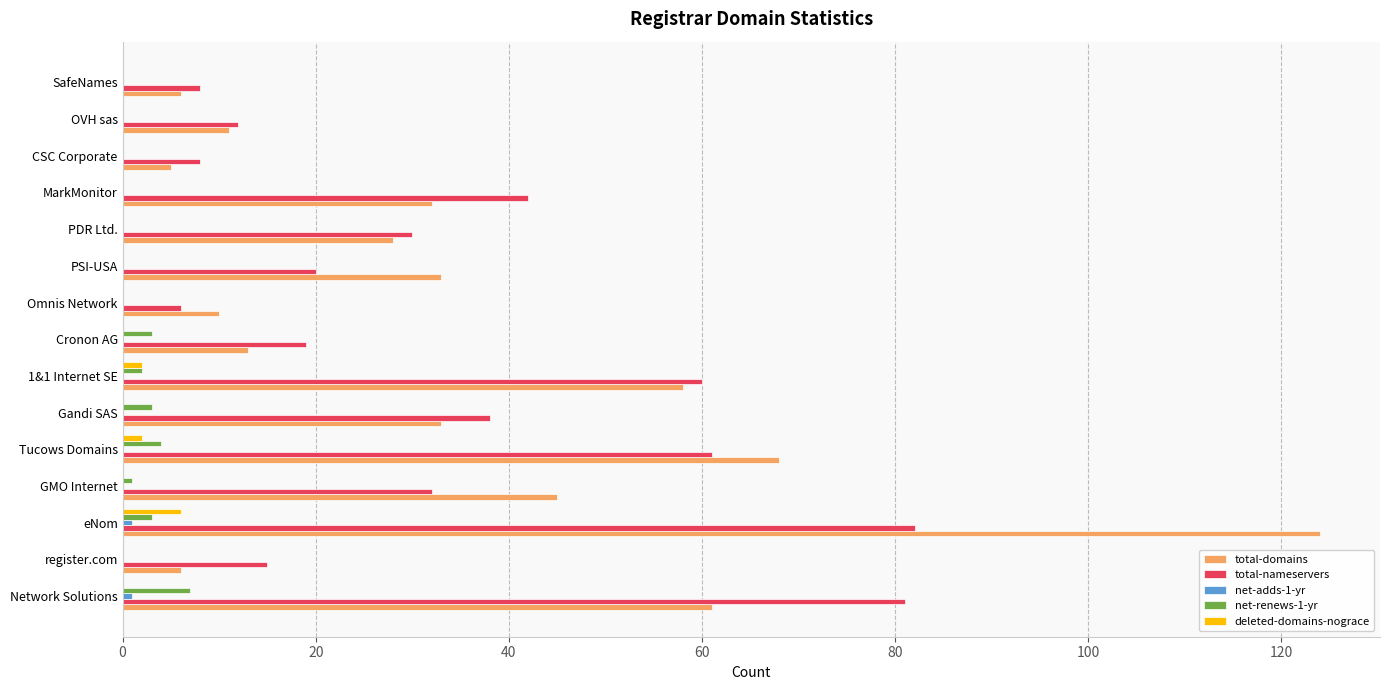

True or false: total-nameservers has a value of 4 at SafeNames.

False